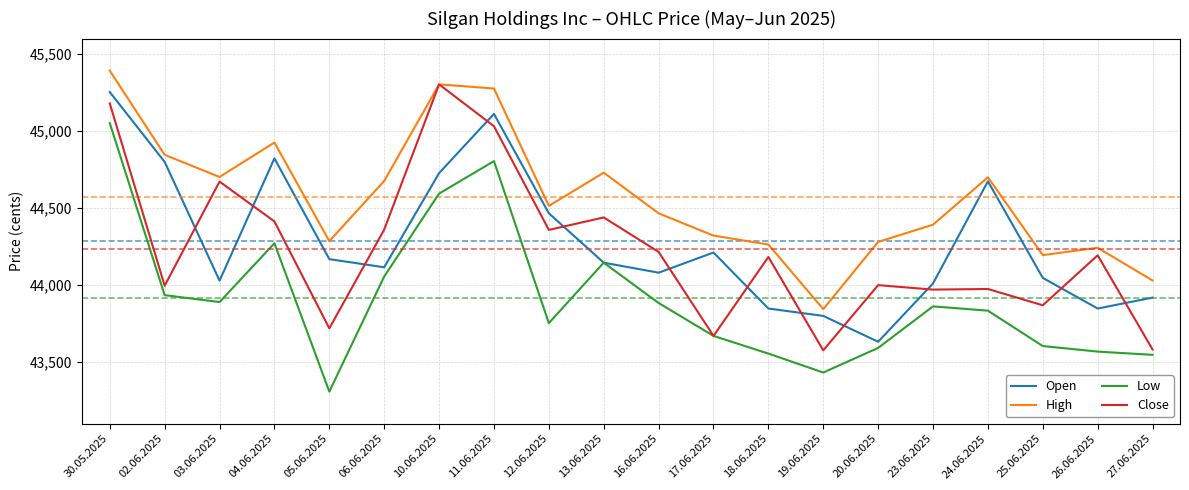

The Open series shows 44144 at 13.06.2025. True or false?

True